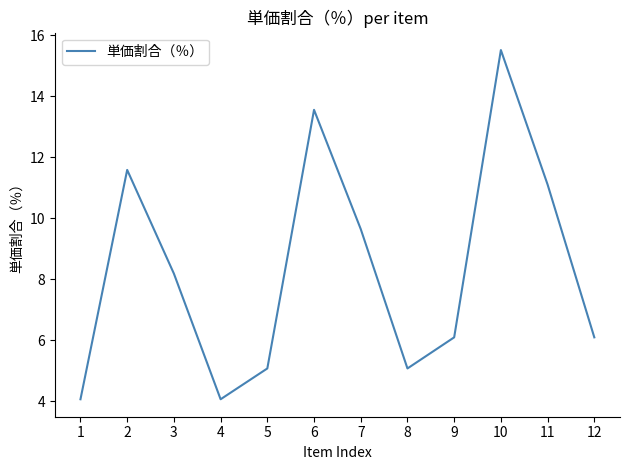

How many distinct data groups are displayed?

1